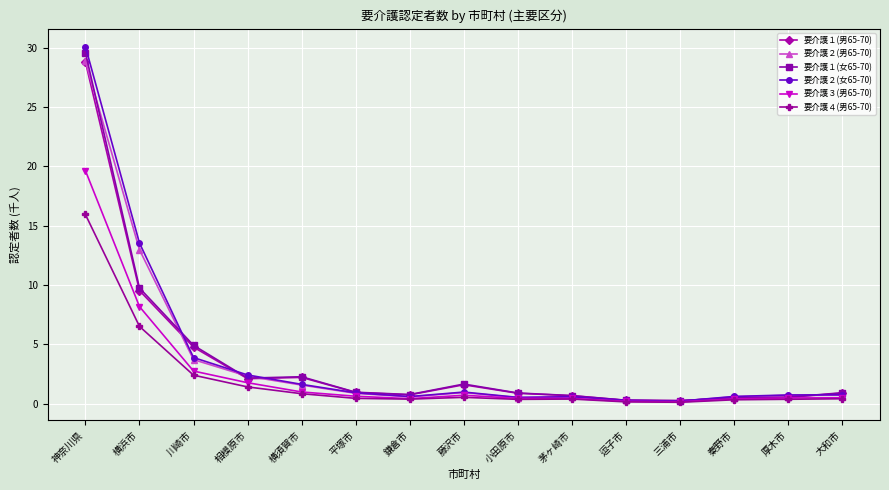

The 要介護３(男65-70) series shows 0.4 at 鎌倉市. True or false?

True